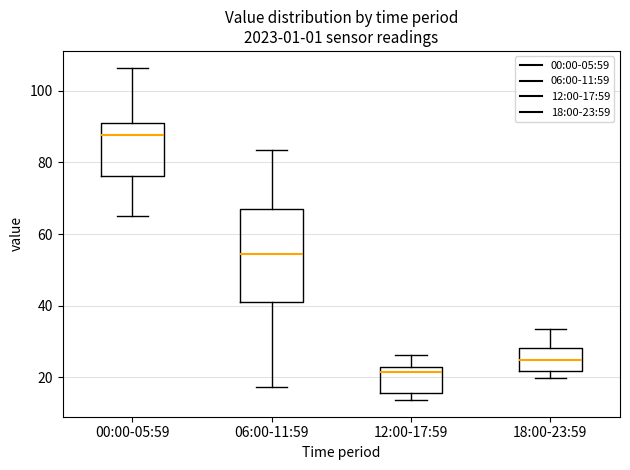

Reading left to right, transcribe this box plot: for each box, give where its median line is, the range the box spans, and where its two whiskers end, as read against the y-axis. The values are not printed on the chart, so give them approximately, as read against the axis.

00:00-05:59: median 88, box 76 to 90, whiskers 66 to 106
06:00-11:59: median 54, box 40 to 68, whiskers 18 to 84
12:00-17:59: median 22 (just below the box's upper edge), box 16 to 22, whiskers 14 to 26
18:00-23:59: median 24, box 22 to 28, whiskers 20 to 34